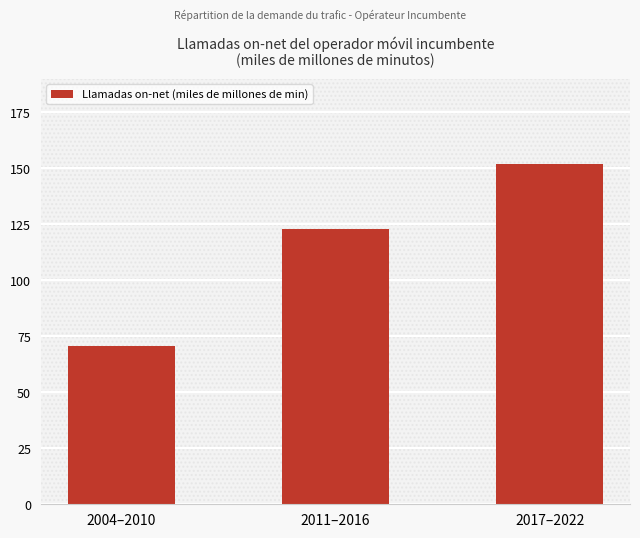

Reading left to right, transcribe all the data shown in this chart.

2004–2010=70.4	2011–2016=122.9	2017–2022=151.9